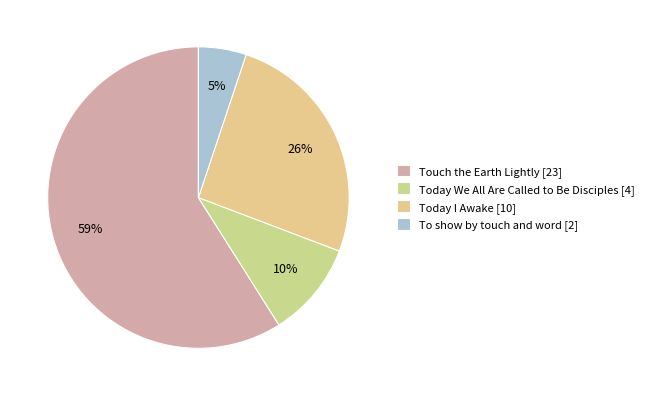

Approximately how many times larger is the value at To show by touch and word compared to Touch the Earth Lightly?

0.1